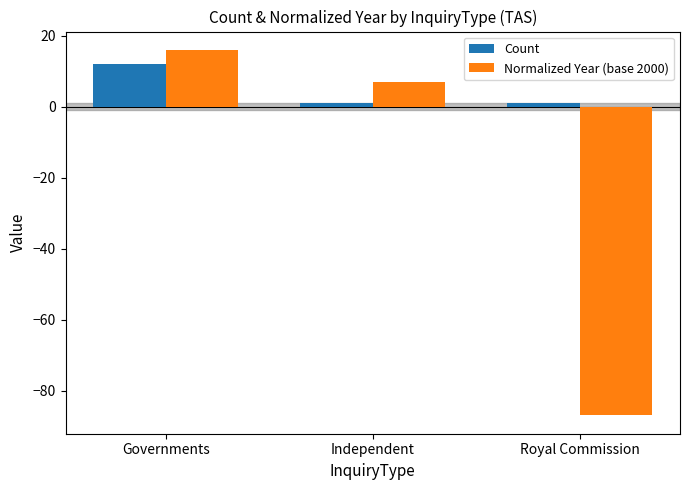

Between Governments and Independent, which series saw the biggest shift?

Count